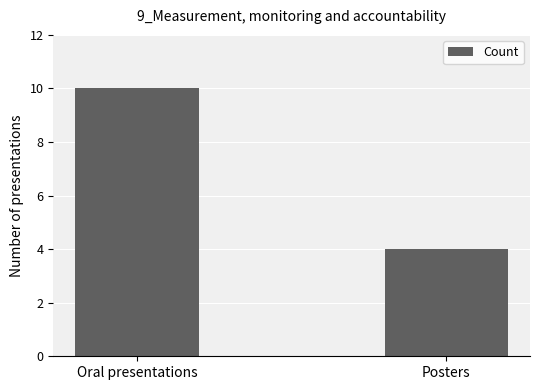

What is the sum of the values at Oral presentations and Posters?

14